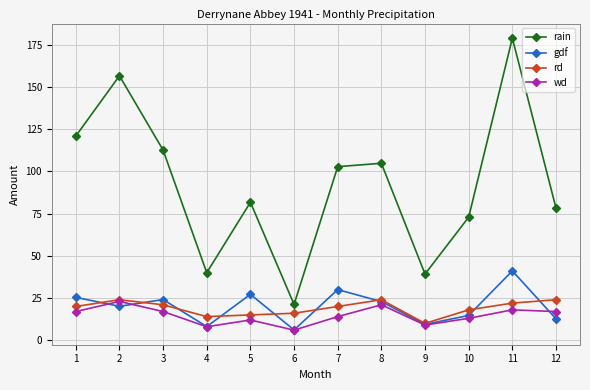

In wd, how many points are lower than both neighbors (excluding endpoints)?

3